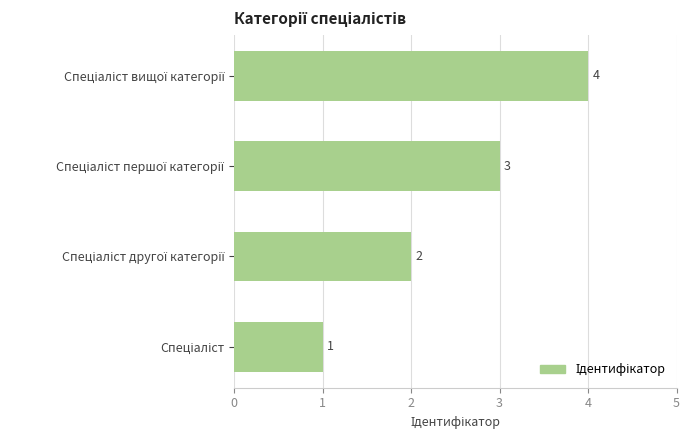

How many values are between 2 and 4?

3